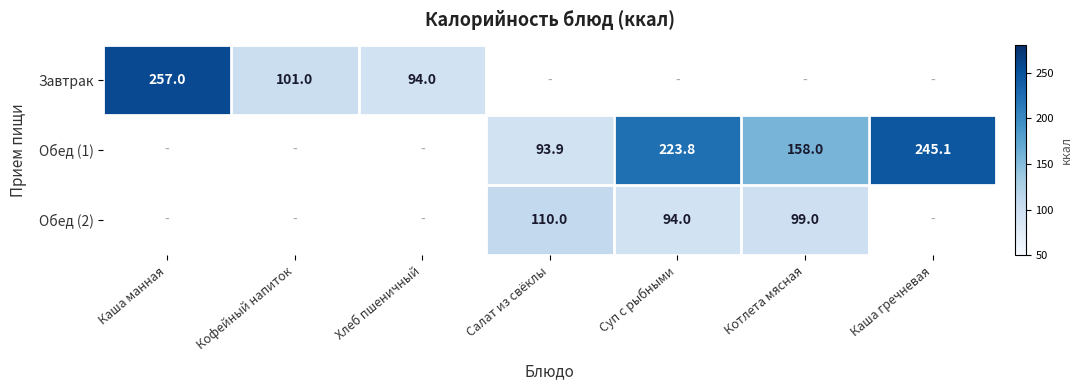

True or false: Обед (2) has a value of 94.0 at Суп с рыбными.

True